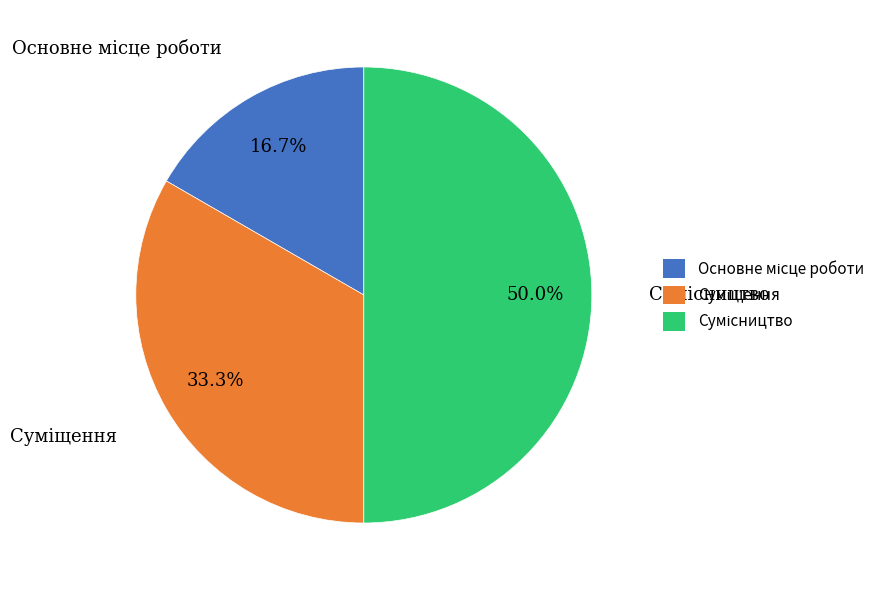

Count the number of slices in the pie.

3